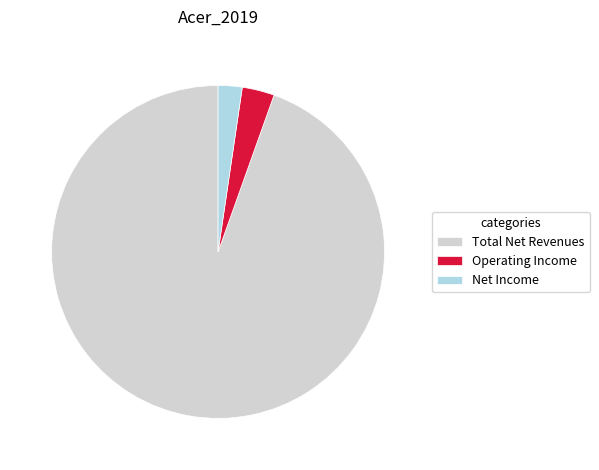

Which slice is the largest?

Total Net Revenues